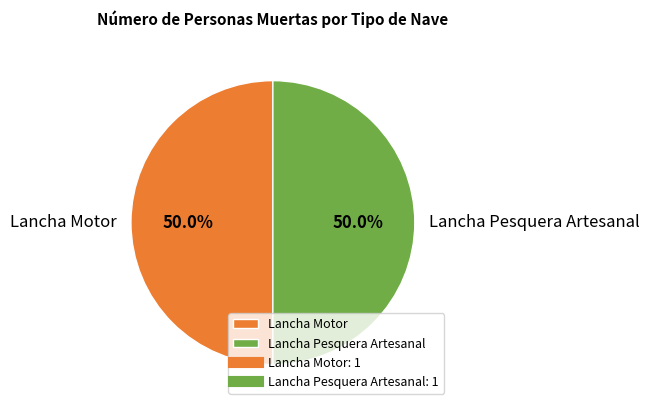

What is the ratio of the value at Lancha Pesquera Artesanal to the value at Lancha Motor?

1.0